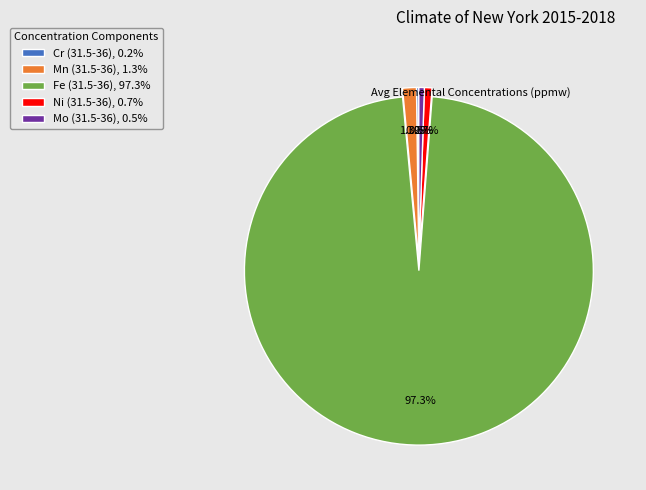

What percentage is NOT represented by Ni (31.5-36)?

99.3%